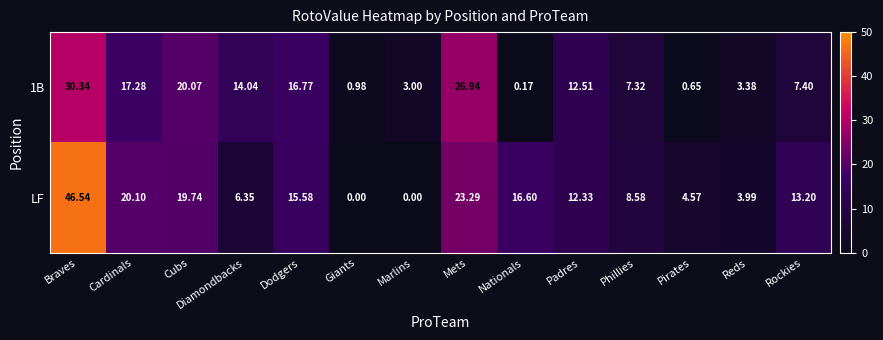

Which series has the widest spread of values?

LF